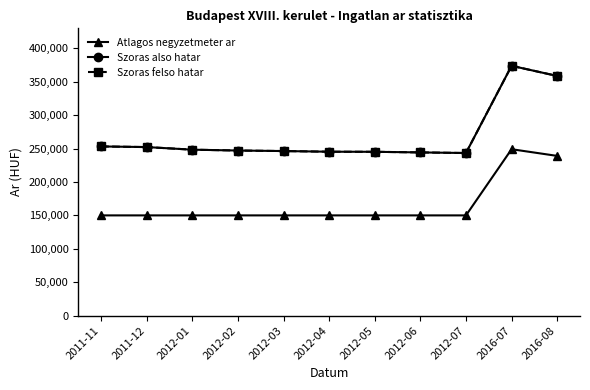

Is this an area chart (filled region under the line)?

No